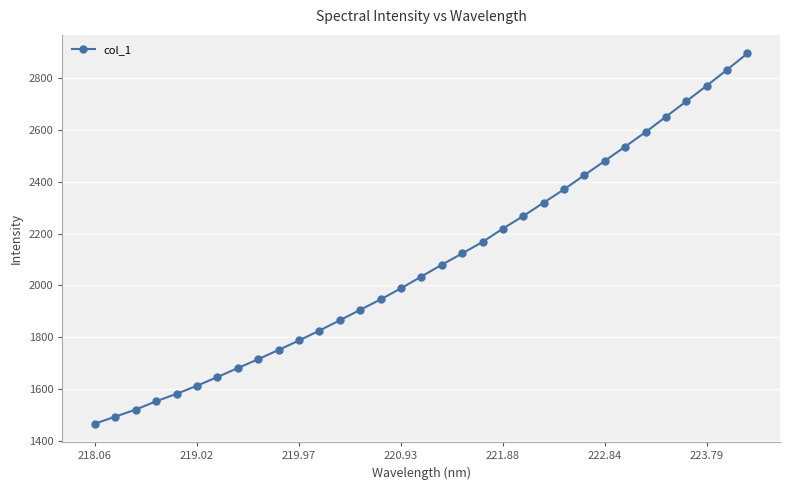

What is the minimum value shown in the chart?

1466.0